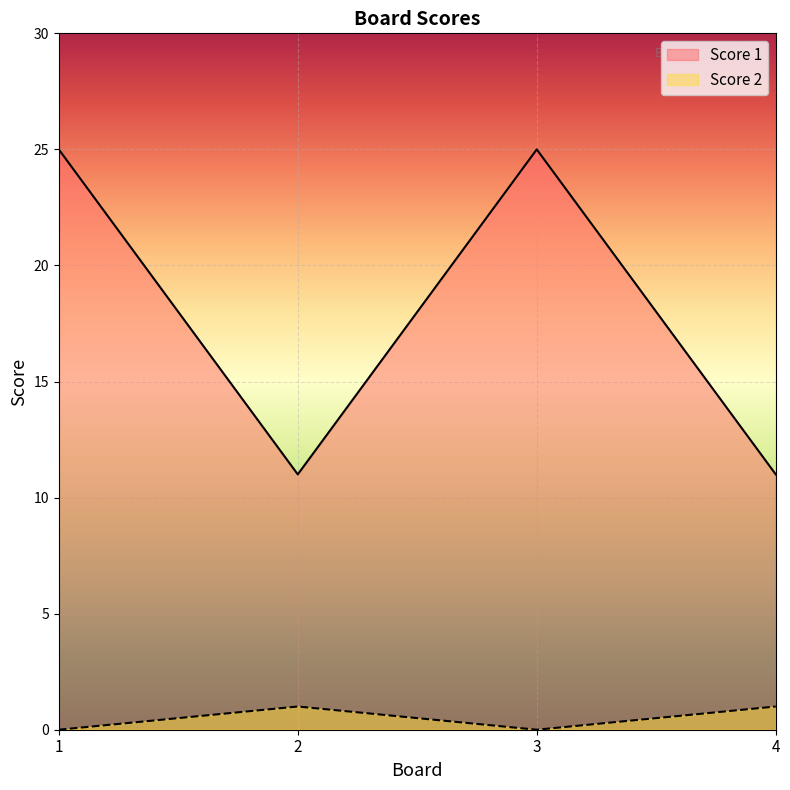

How many lines are shown in the chart?

2